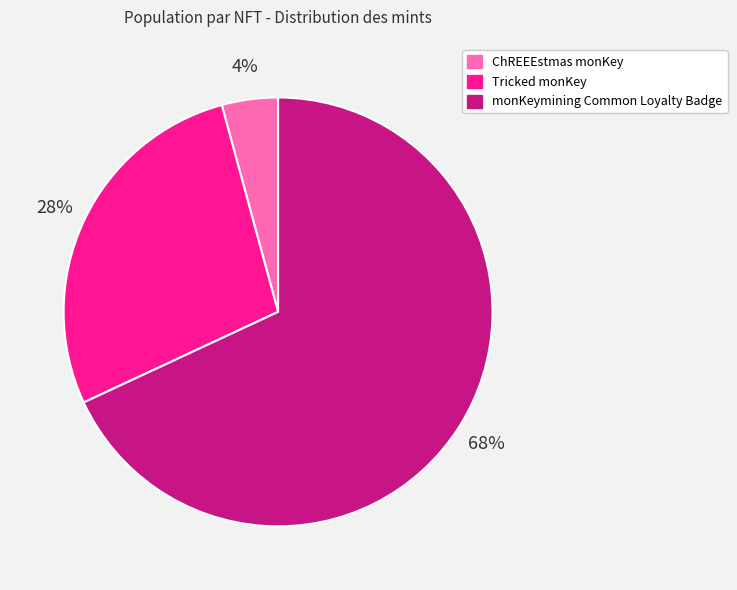

Is monKeymining Common Loyalty Badge the majority of the pie?

Yes